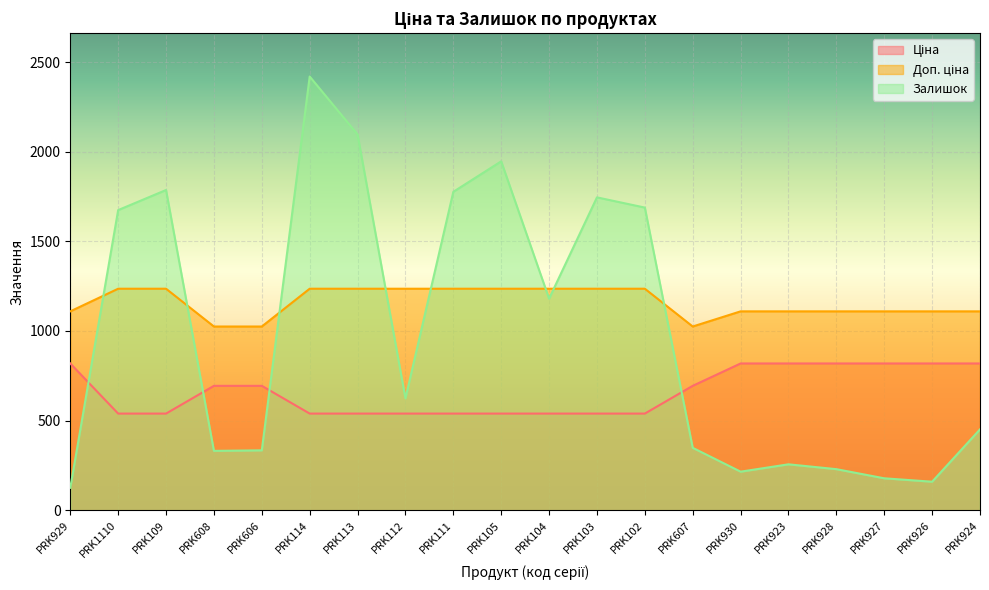

What position from the left is PRK104?

11